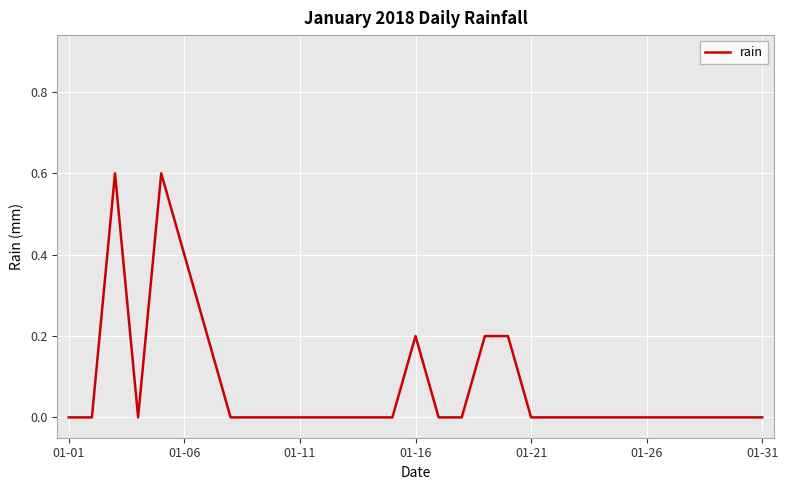

What is the greatest value displayed?

0.6